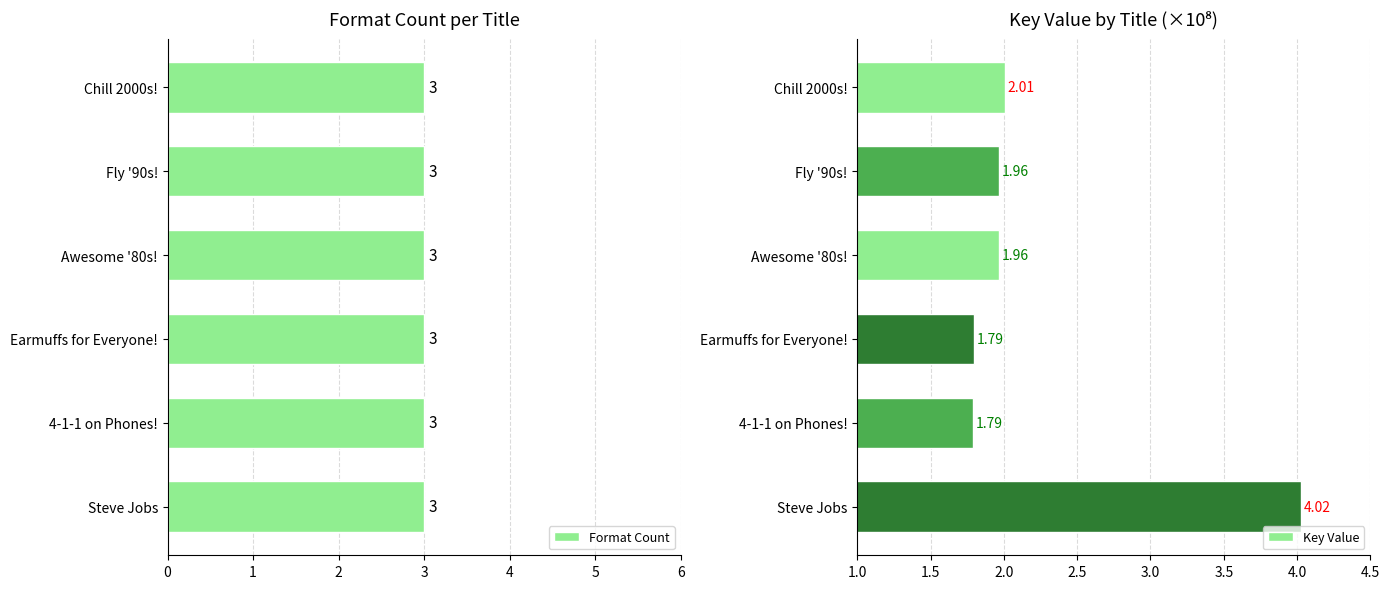

What are all the series names shown in the legend?

Format Count, Key Value